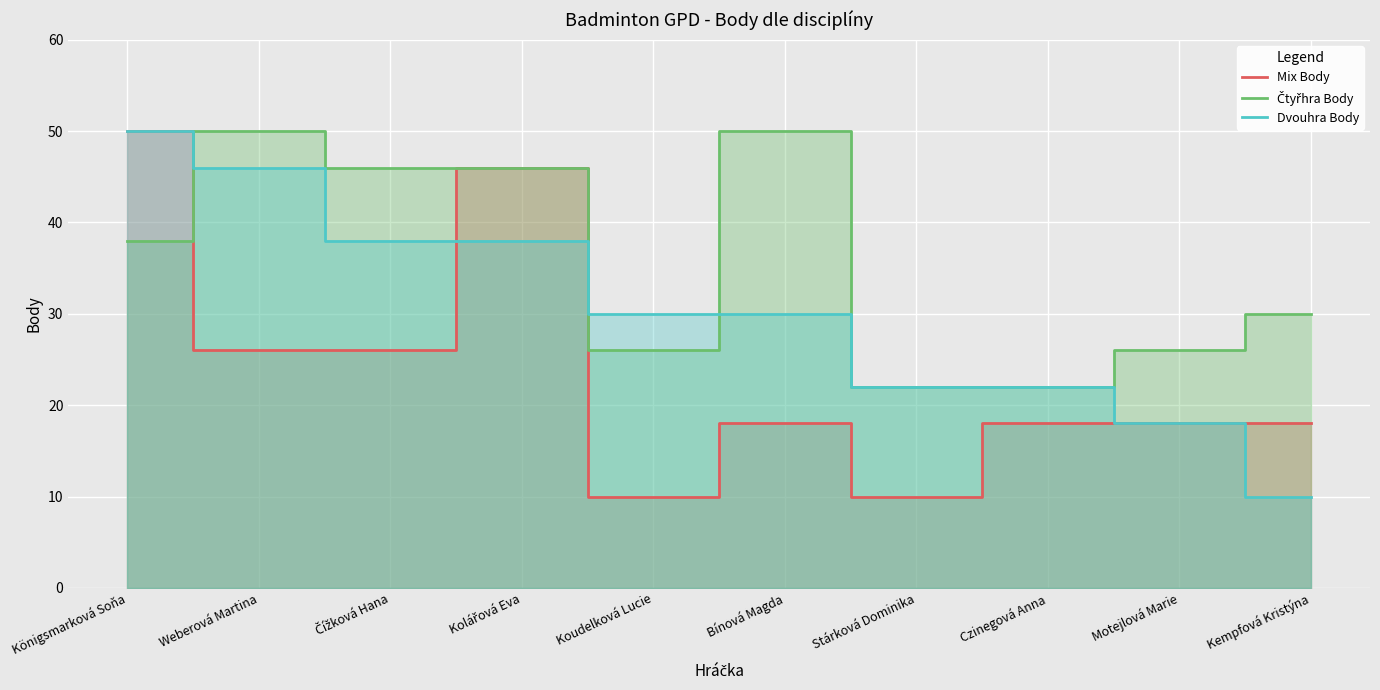

How many lines are shown in the chart?

3